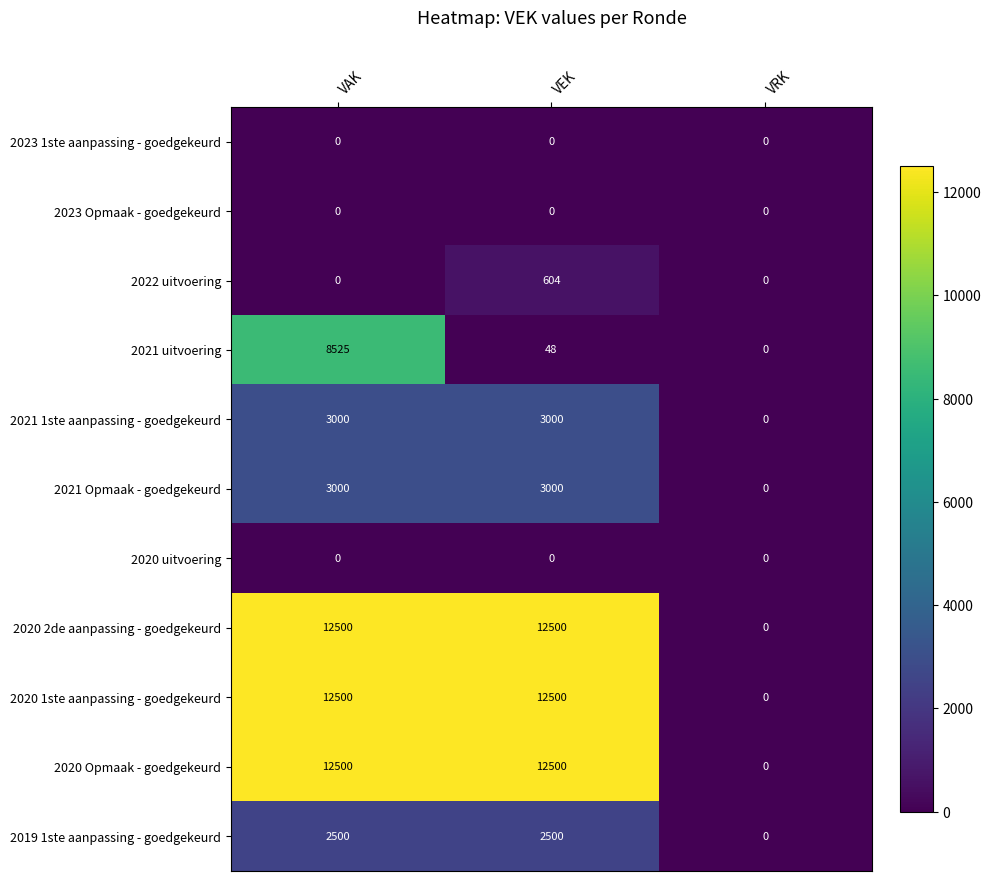

Which series changed the most between VAK and VEK?

2021 uitvoering